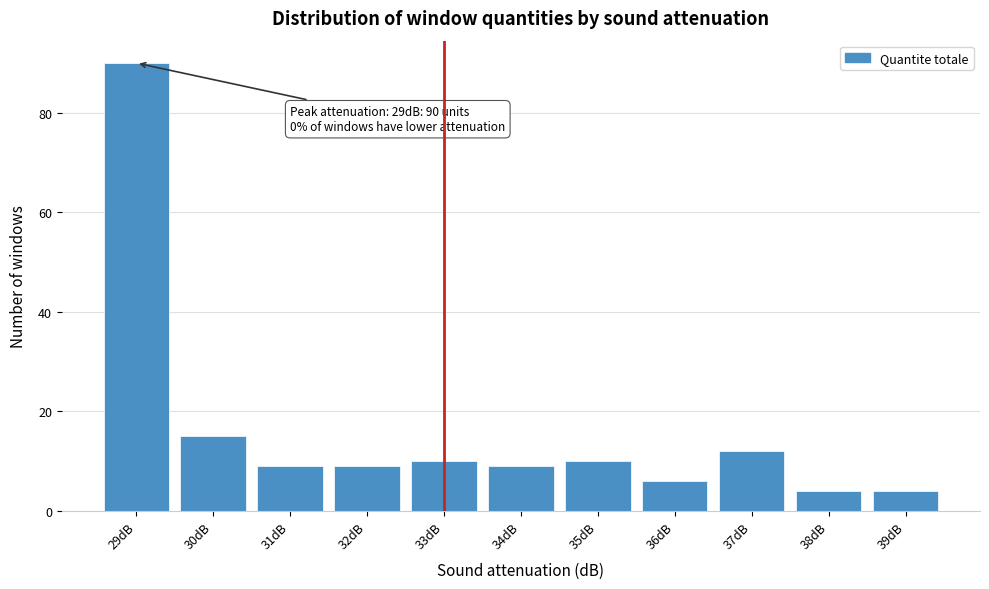

Reading right to left, list all the values displayed in this chart.

4	4	12	6	10	9	10	9	9	15	90